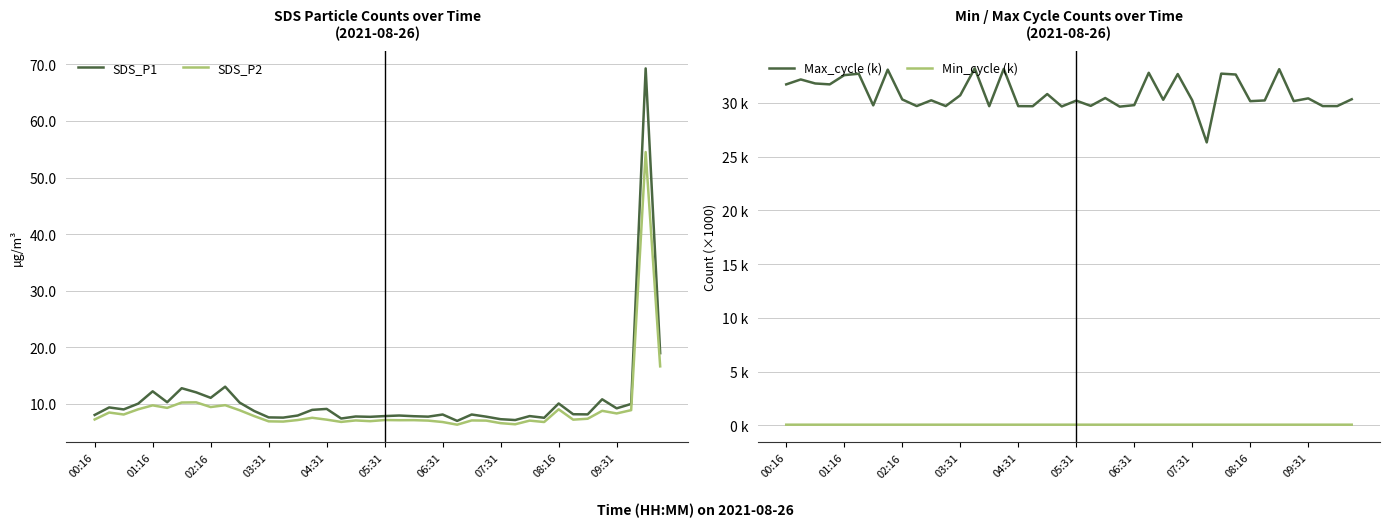

What is the value of the Max_cycle (k) point at the 3rd from the left?

31.8